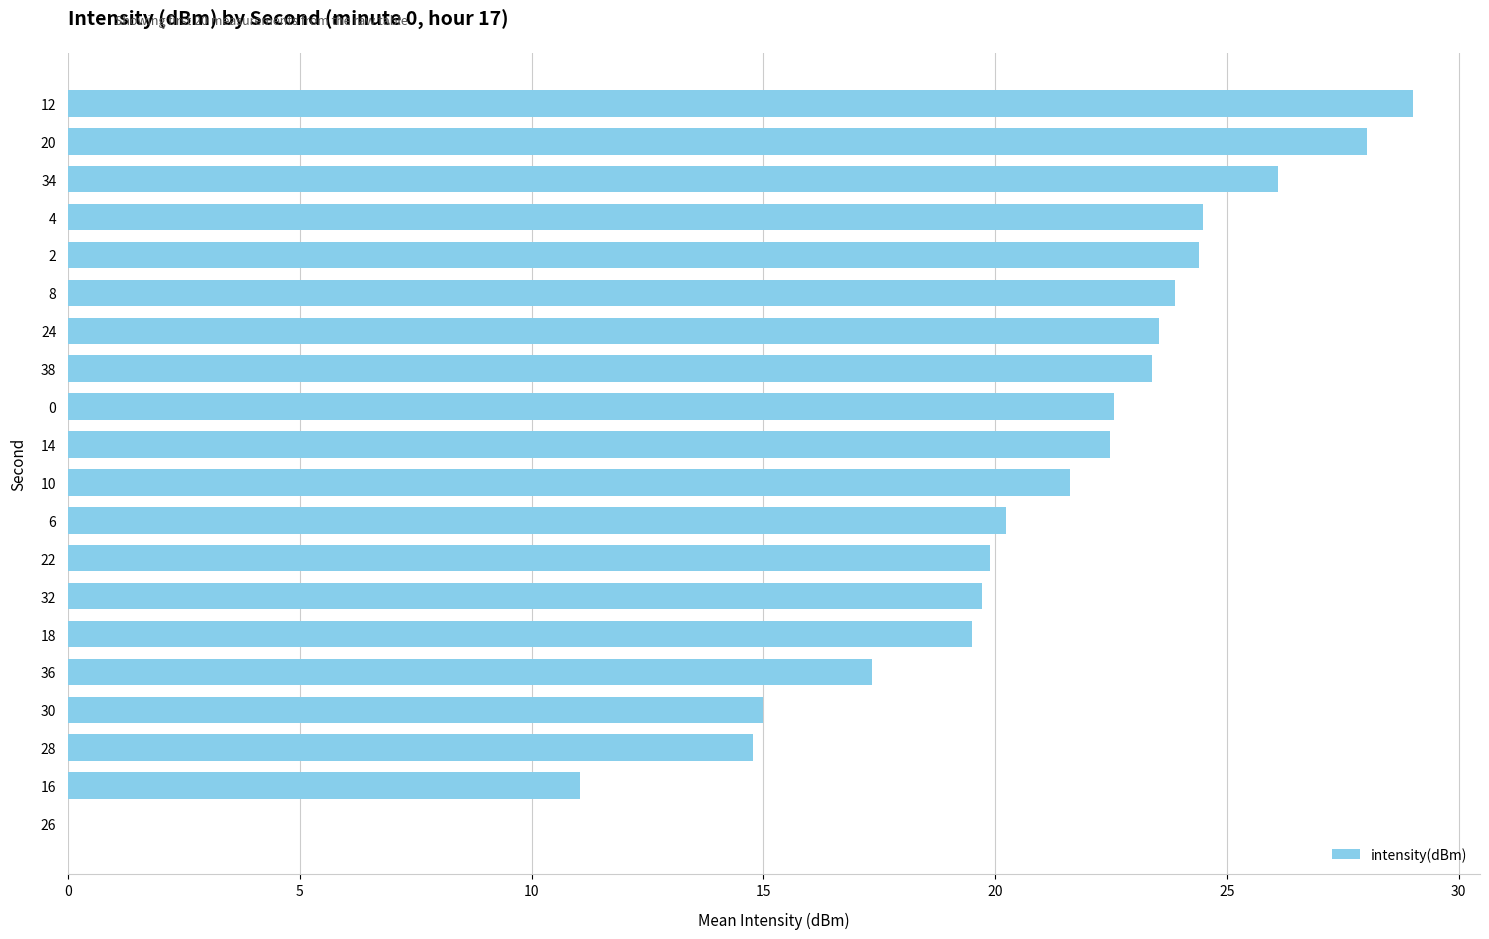

What is the ratio of the value at 16 to the value at 4?

0.5